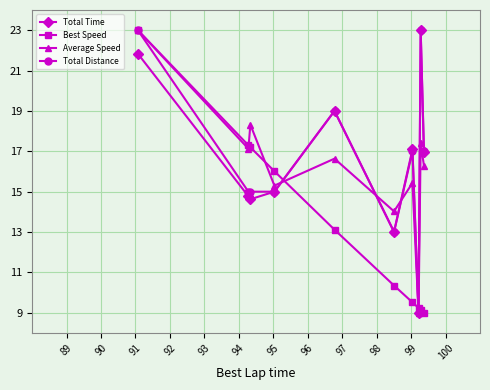

True or false: Total Time has more than 0 interior local peaks.

True